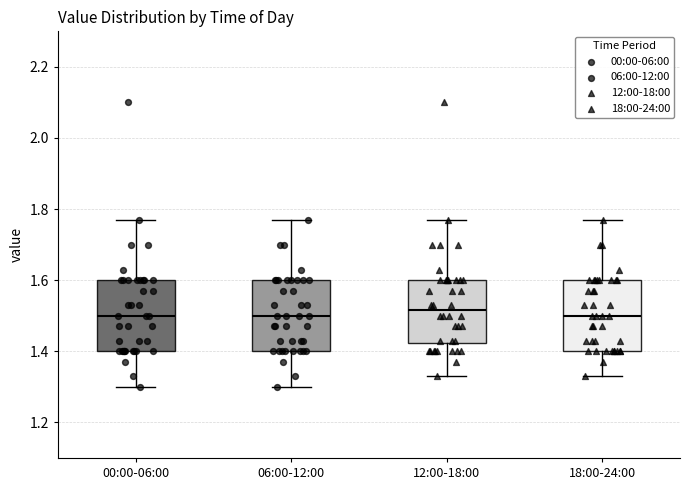

Where does the upper whisker of the box for 18:00-24:00 end on the y-axis? The values are not printed on the chart, so give them approximately, as read against the axis.

1.78